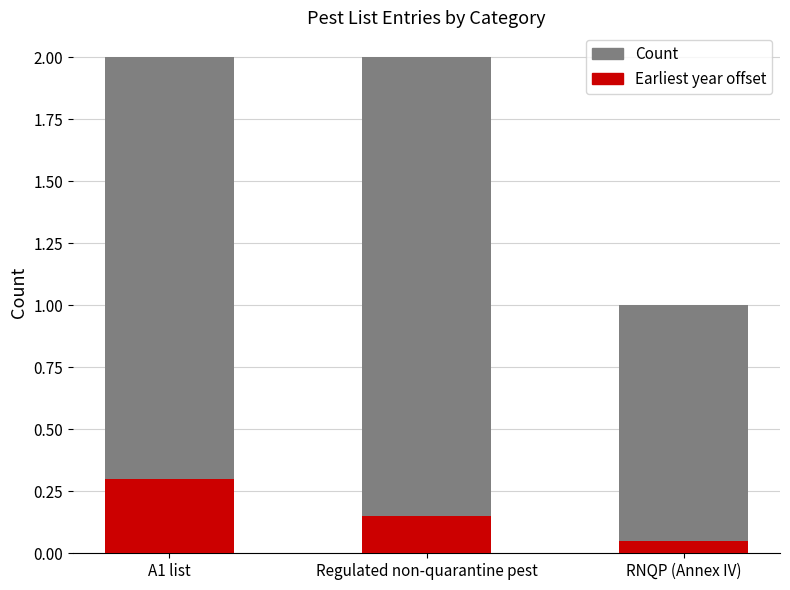

Reading left to right, extract all data points from this chart.

Count: A1 list=2.0	Regulated non-quarantine pest=2.0	RNQP (Annex IV)=1.0
Earliest year offset: A1 list=0.3	Regulated non-quarantine pest=0.1	RNQP (Annex IV)=0.1